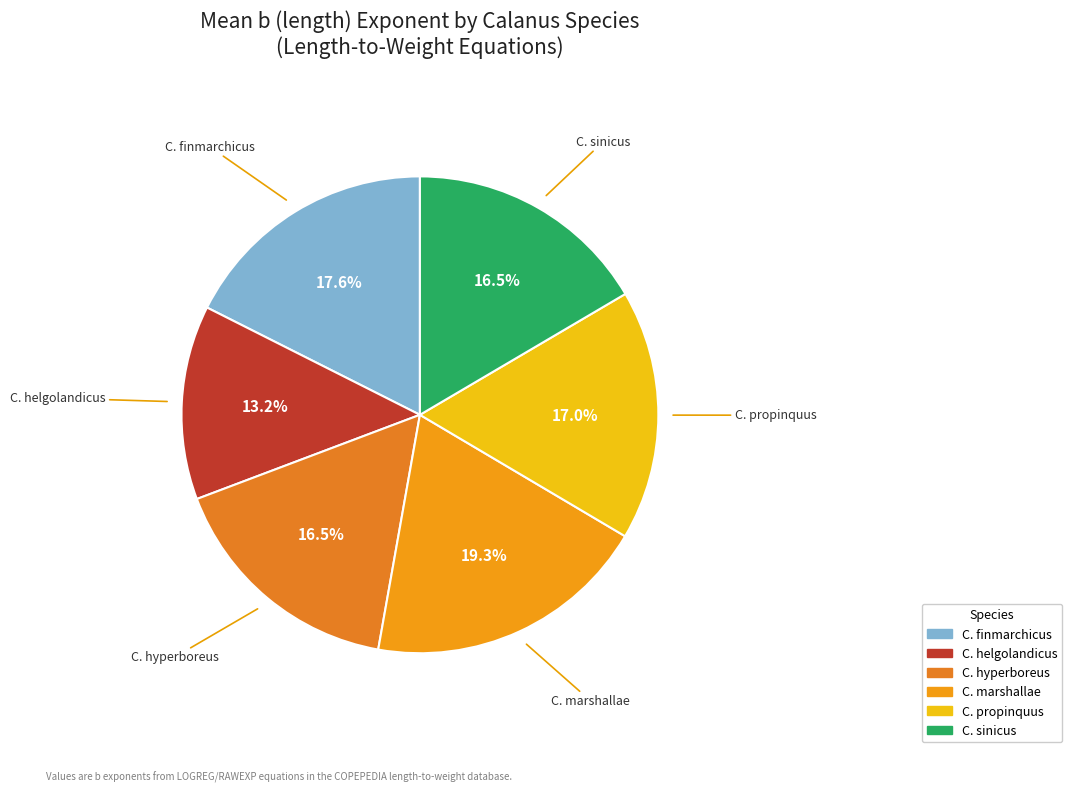

How many slices are in this pie chart?

6